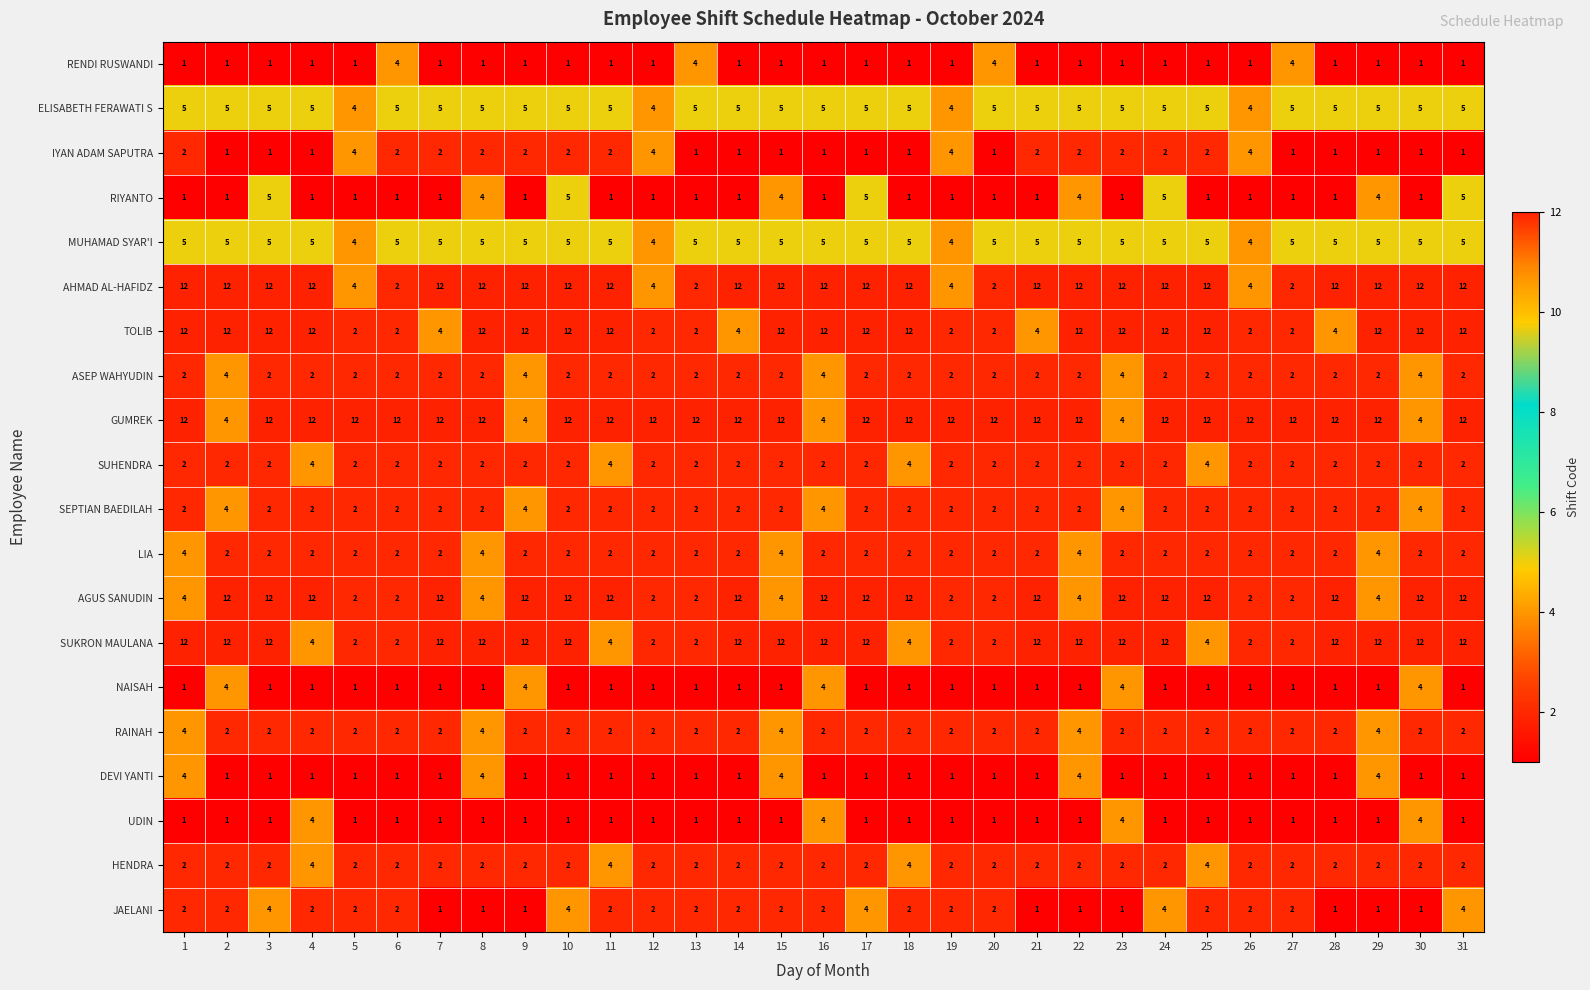

True or false: NAISAH has a value of 7 at 2.

False